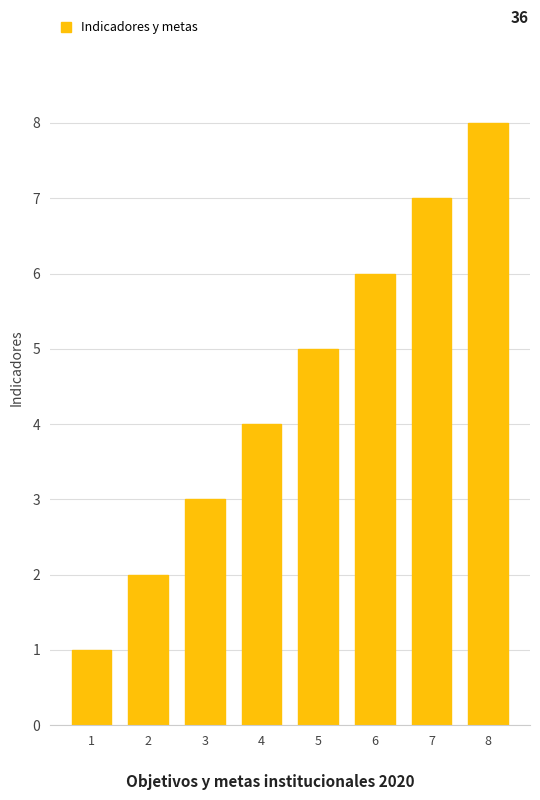

What is the difference between the maximum and minimum values?

7